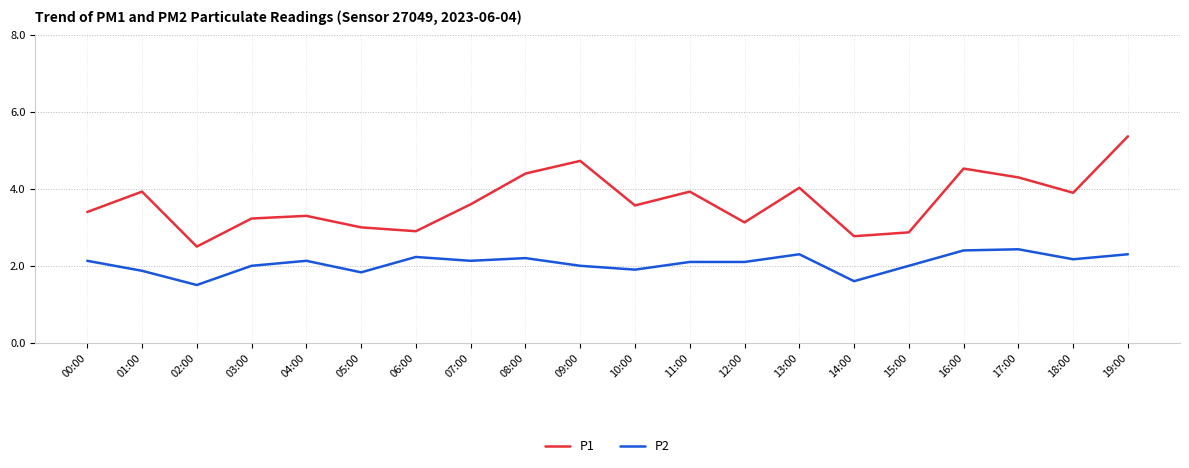

Which series has the largest total across all categories?

P1